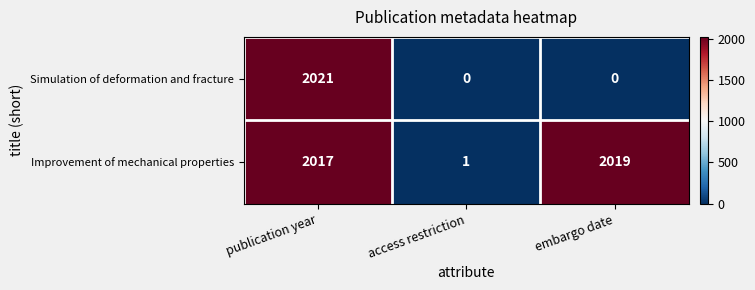

At which label is Improvement of mechanical properties closest to 1010?

publication year